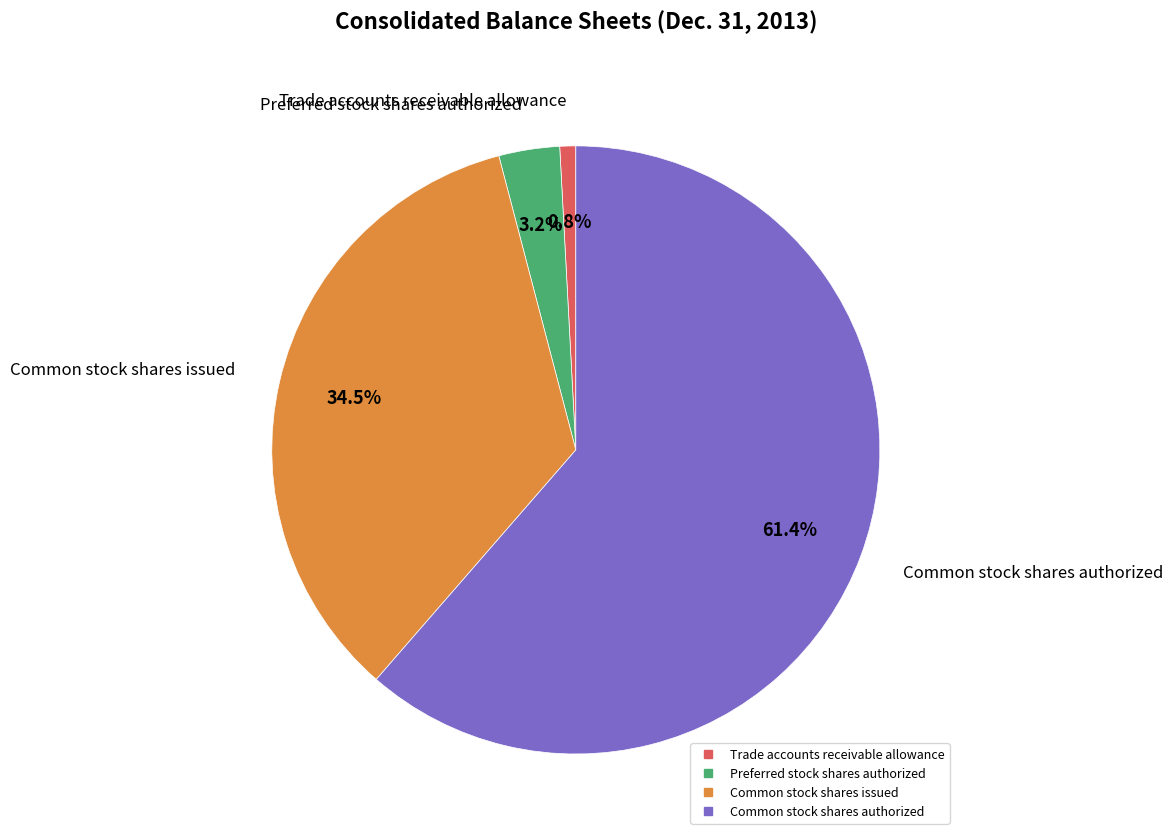

How many segments does this pie chart have?

4